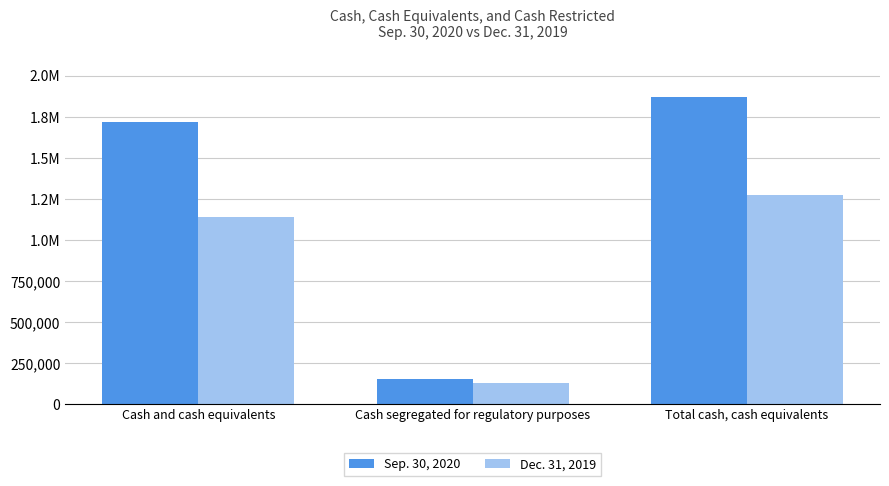

What is the difference between the maximum and minimum values in the Sep. 30, 2020 series?

1716570